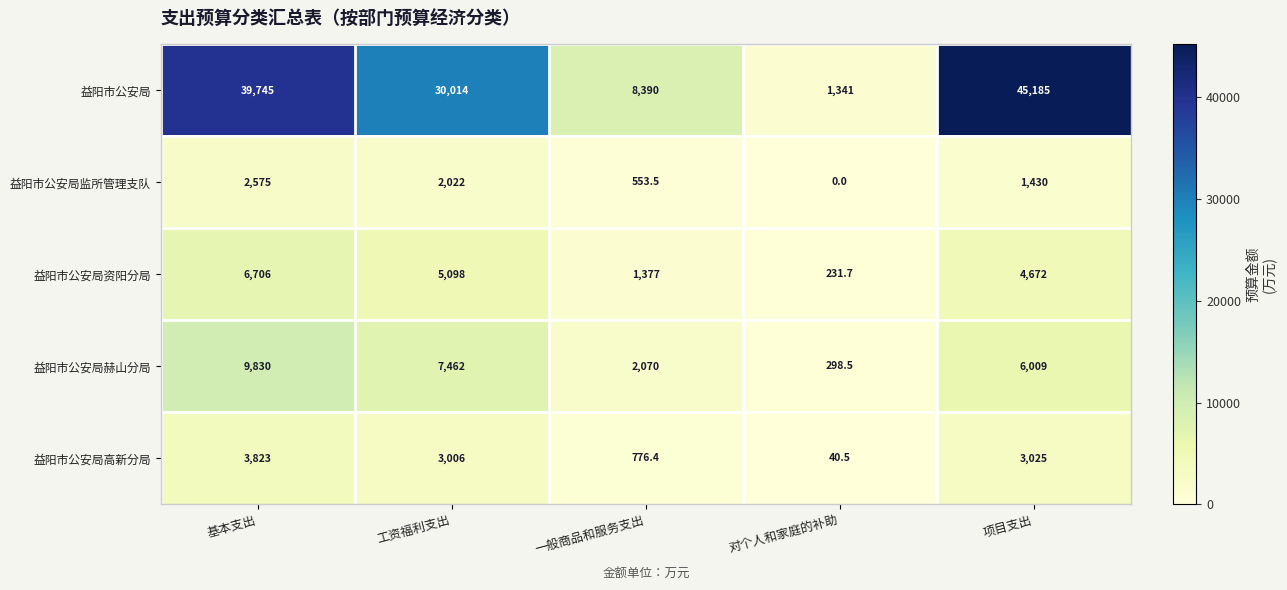

At which label does 益阳市公安局 first exceed 30014?

基本支出